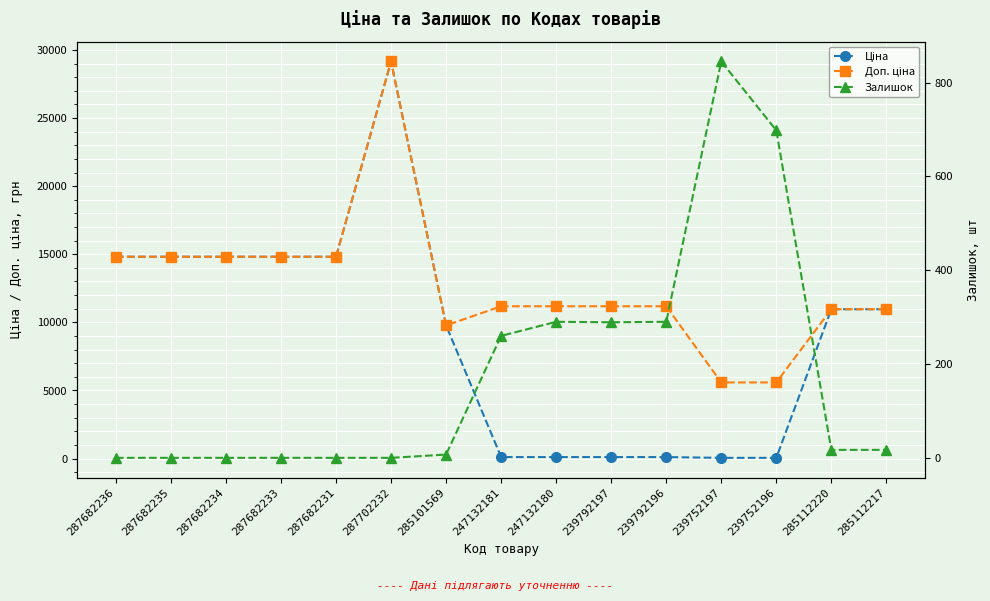

Which series has the largest total across all categories?

Доп. ціна